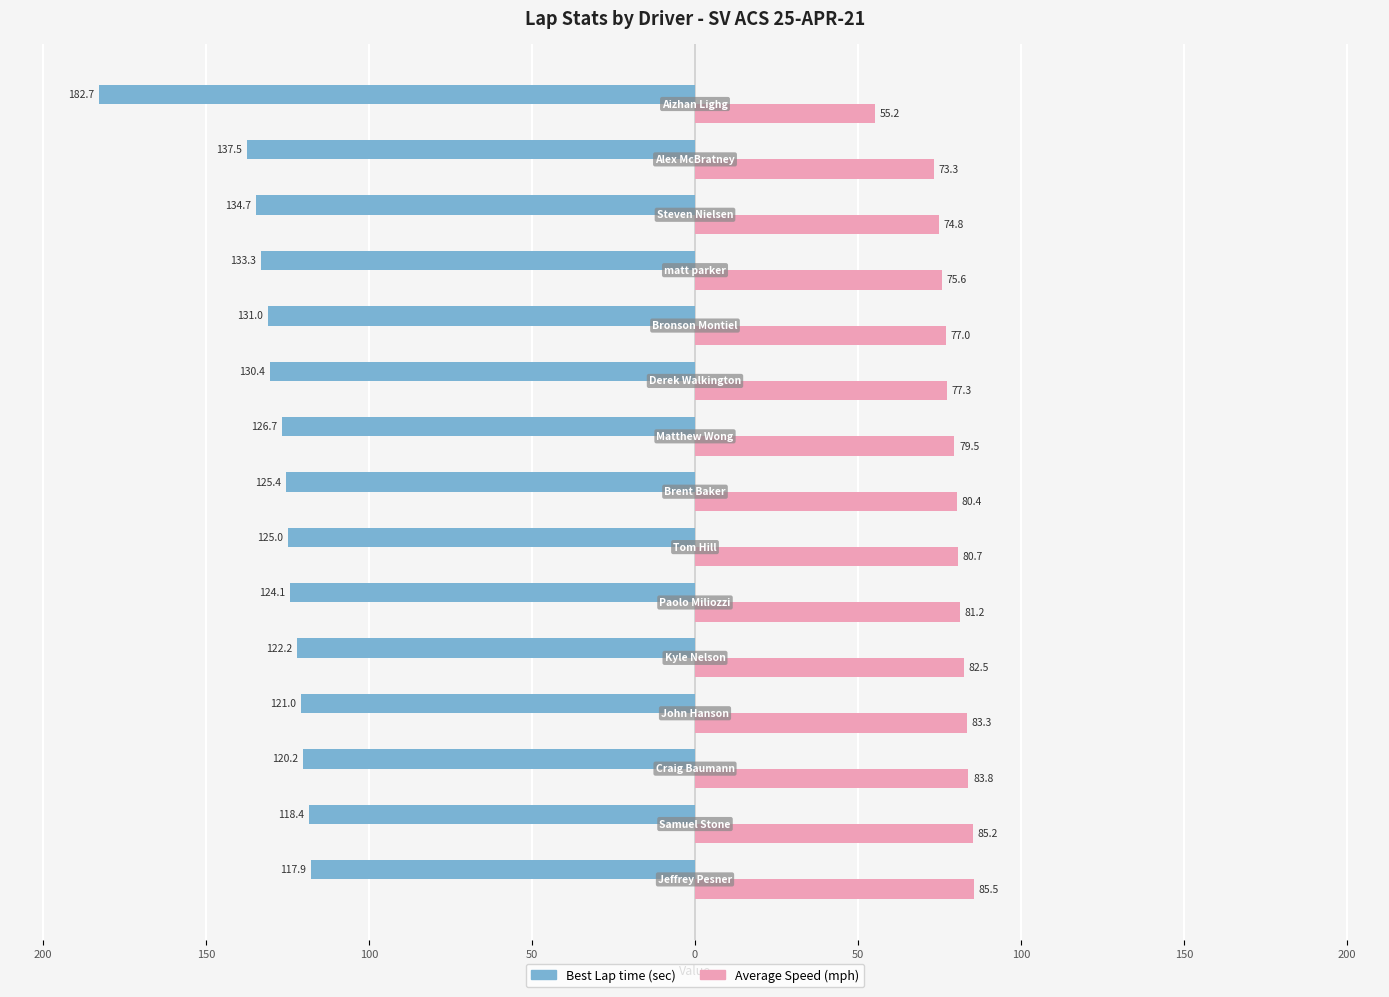

True or false: Average Speed has a value of 20.9 at 200.

False